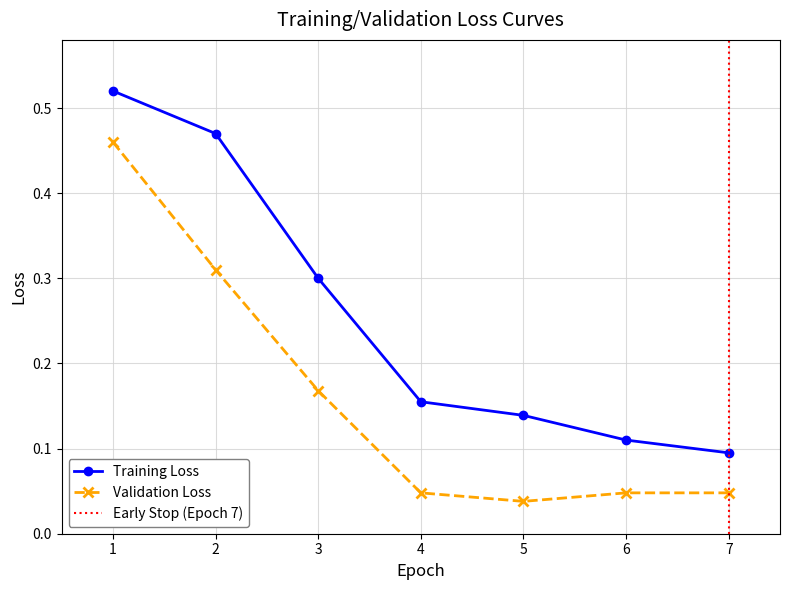

Which label corresponds to the smallest value in the chart?

5